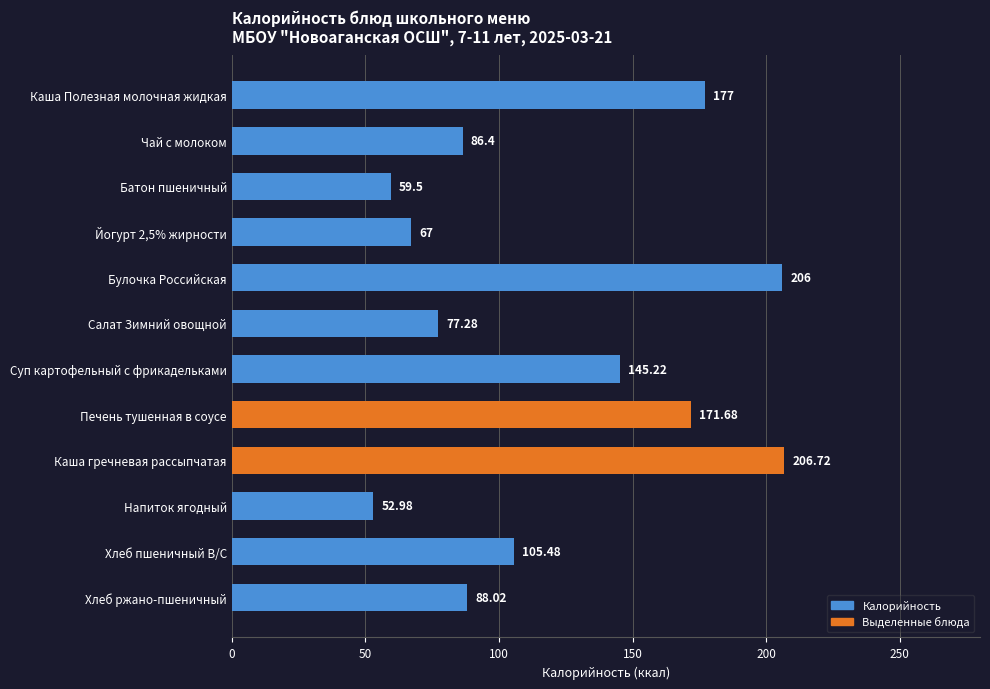

What is the label of the 12th bar from the top?

Хлеб ржано-пшеничный